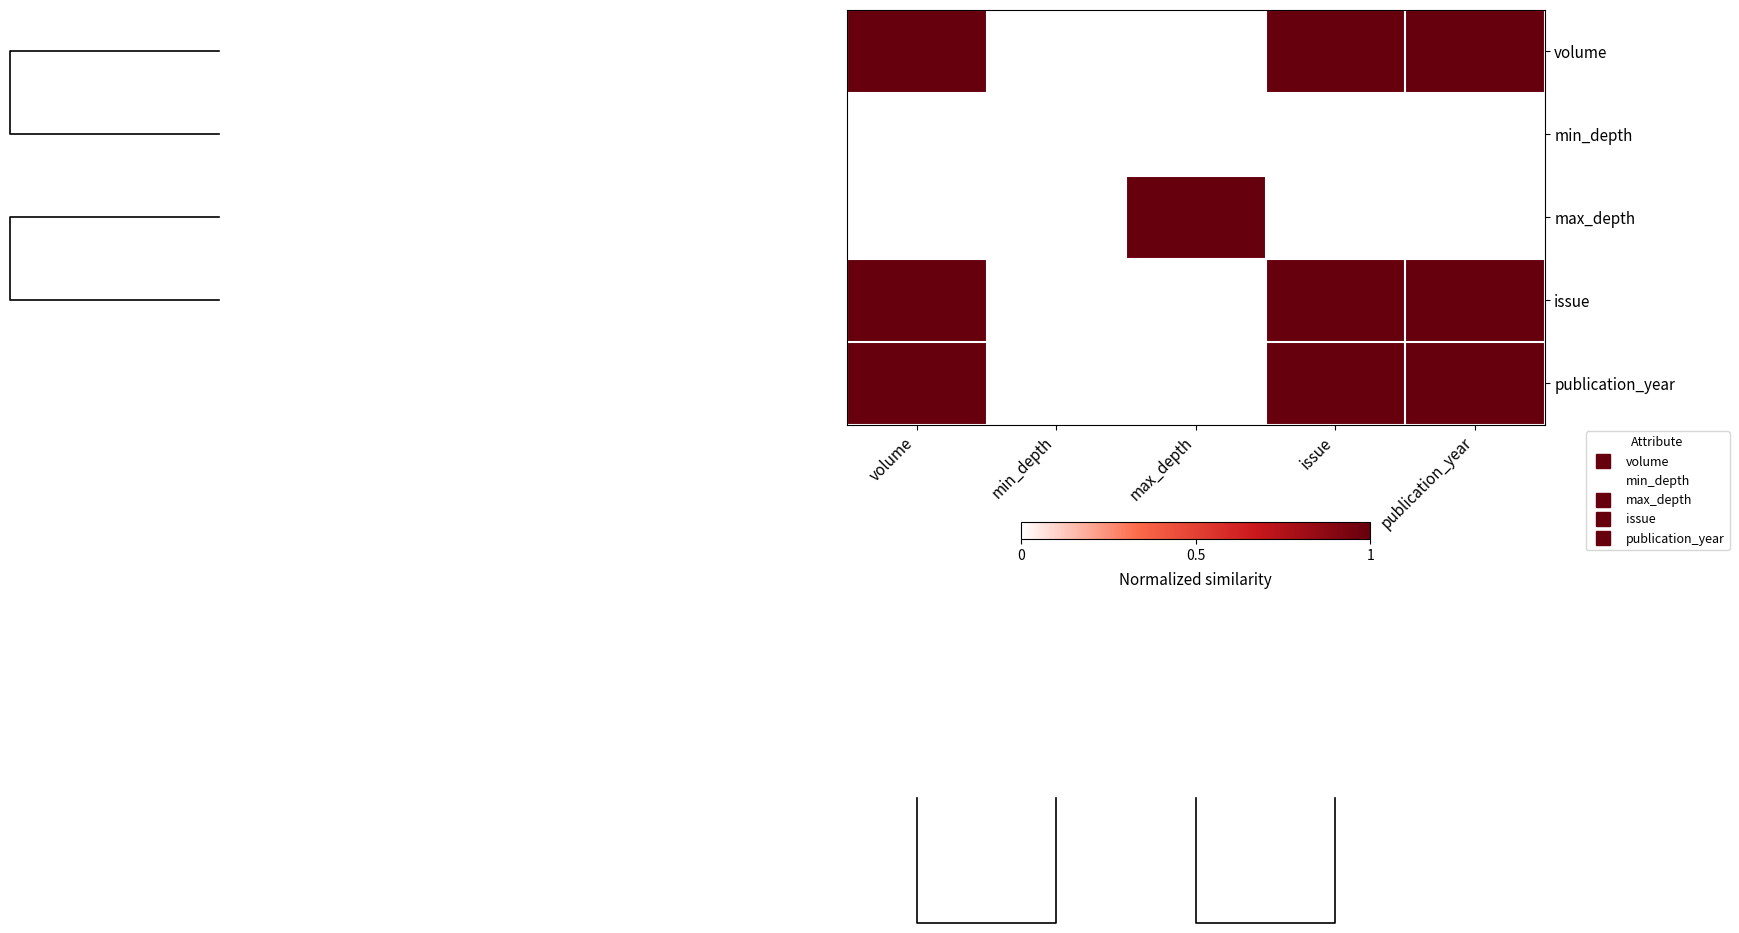

The max_depth series shows 0 at min_depth. True or false?

True